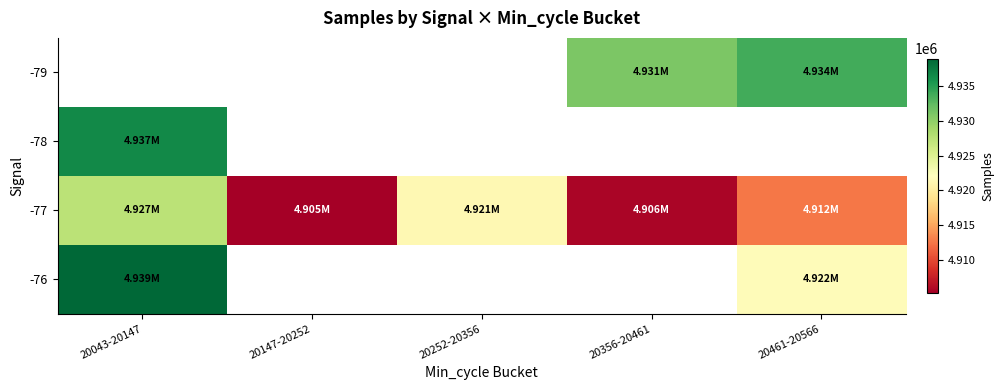

How many distinct data groups are displayed?

4